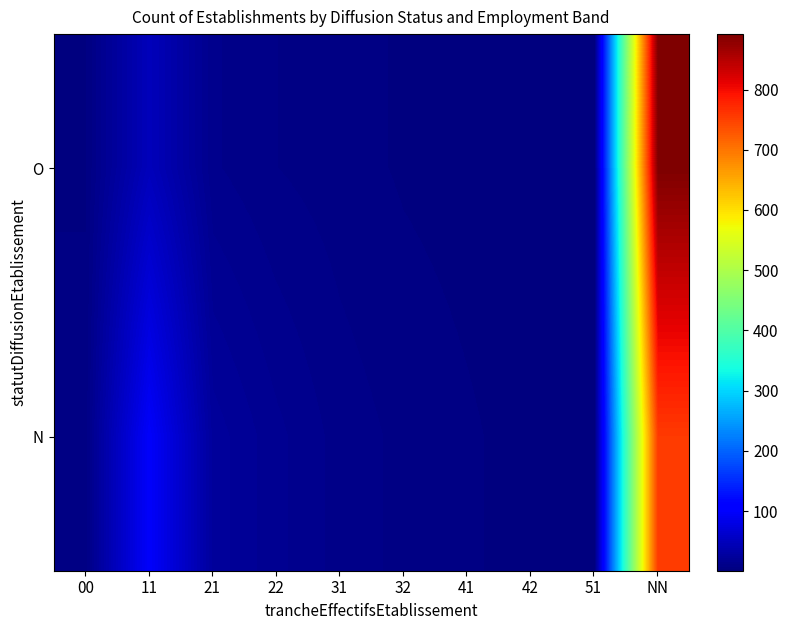

Which series changed the most between 11 and NN?

O